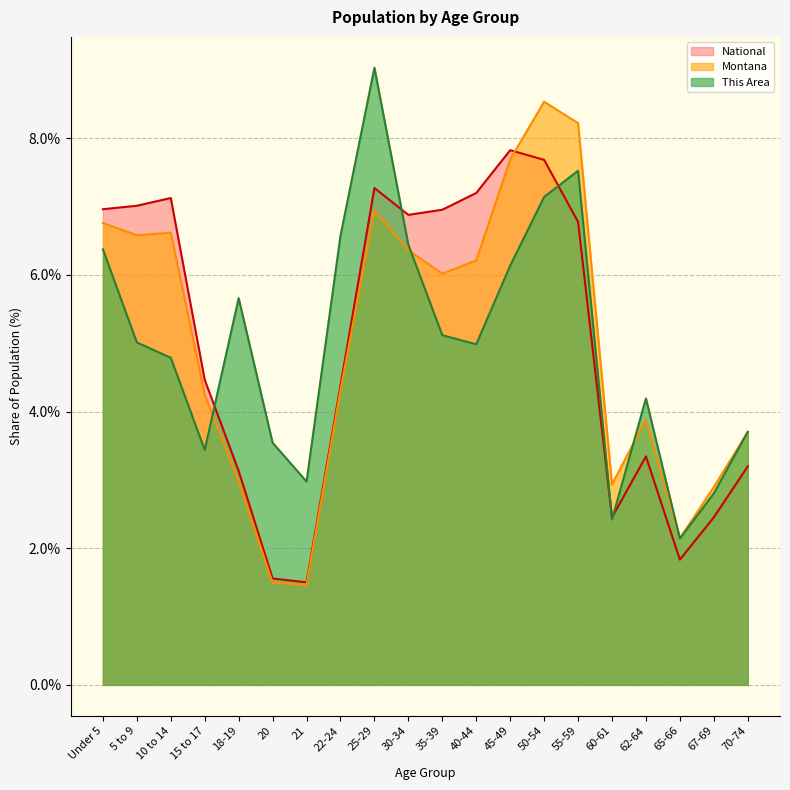

What is the difference between the highest and lowest values at 65-66?

0.3